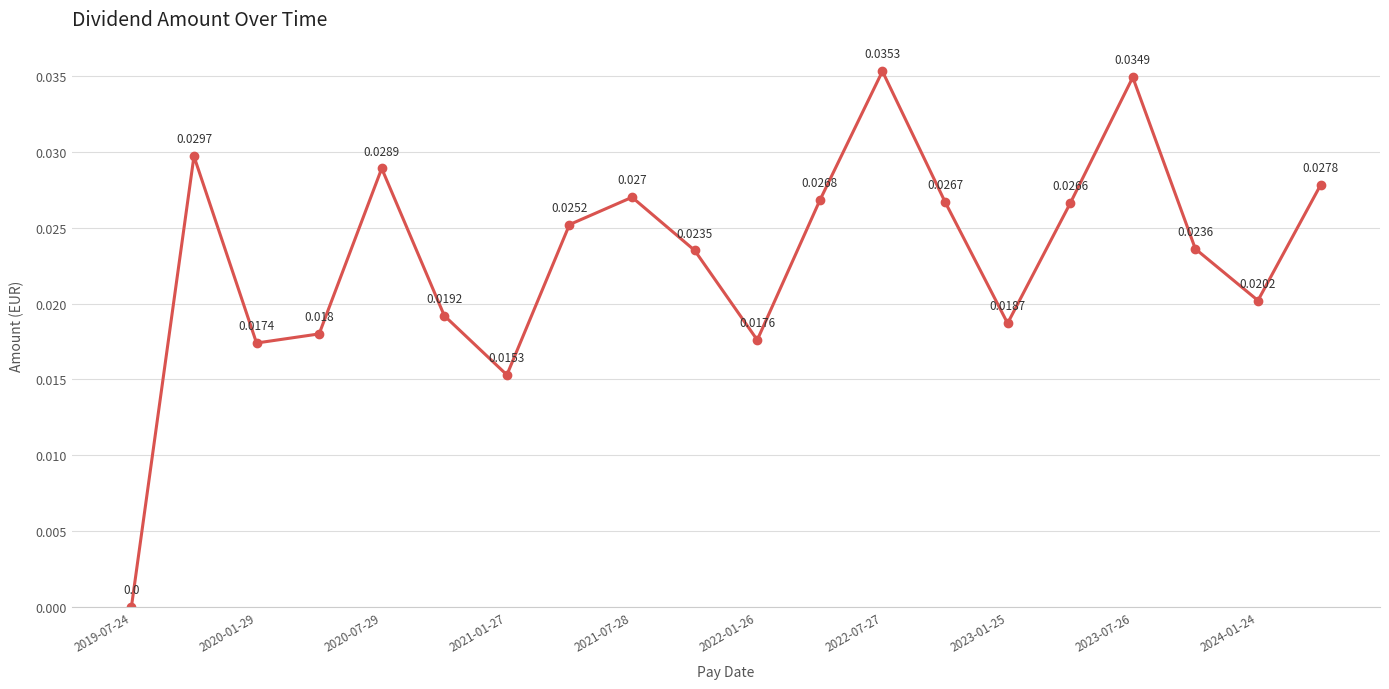

True or false: there are more than 0 points higher than both neighbors.

True